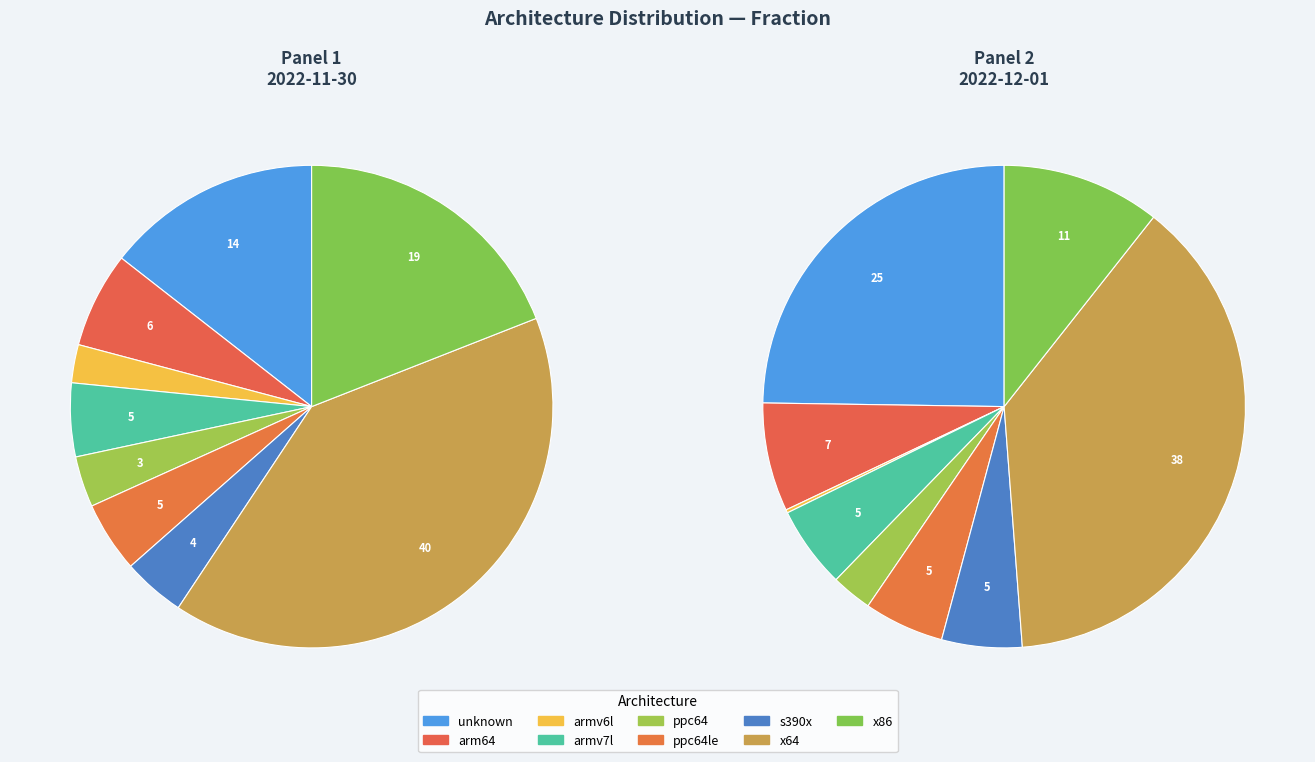

Is the sum of armv7l and x86 greater than half?

No